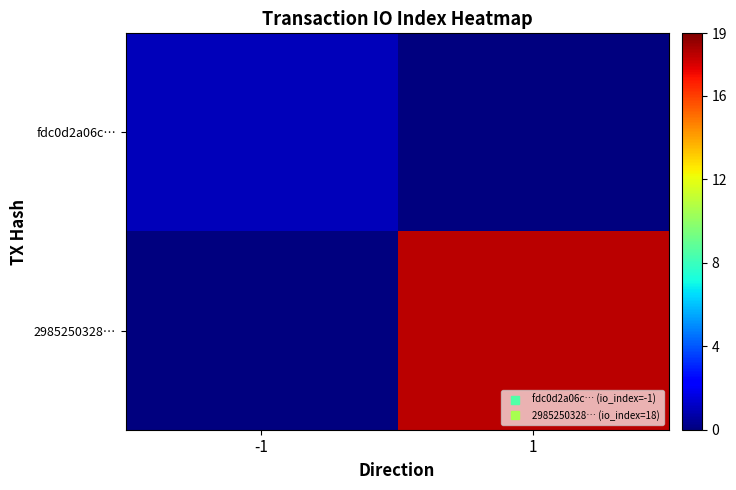

Rank the series by their maximum value, from highest to lowest.

2985250328…, fdc0d2a06c…